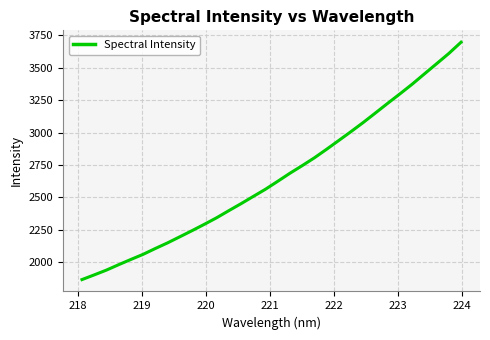

What is the greatest value displayed?

3698.1